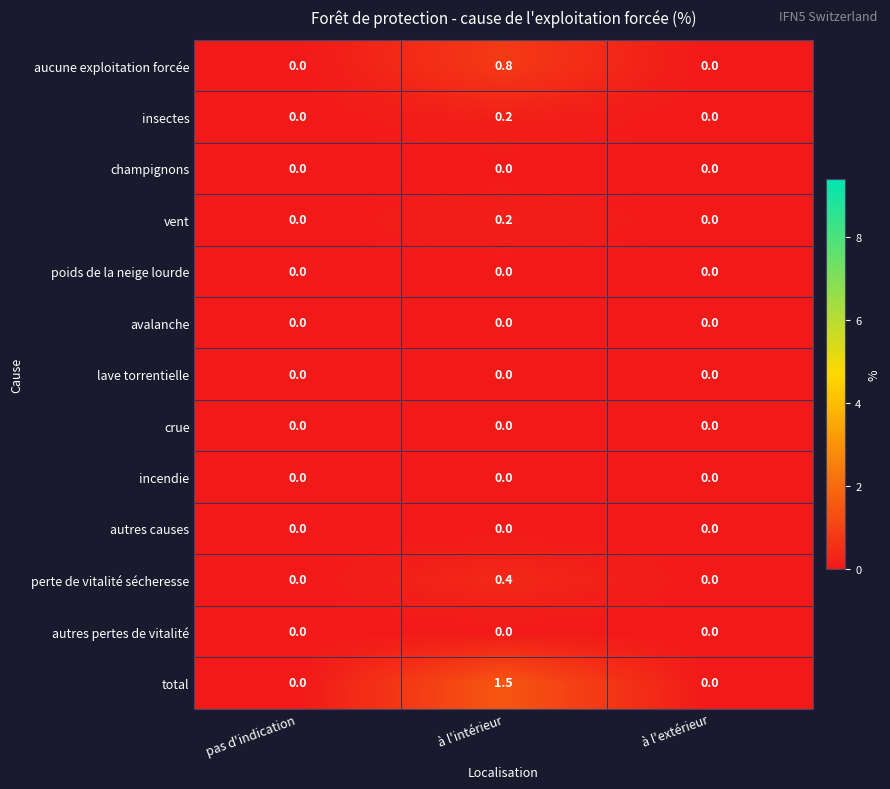

Is it true that poids de la neige lourde equals 0.0 at à l'extérieur?

True